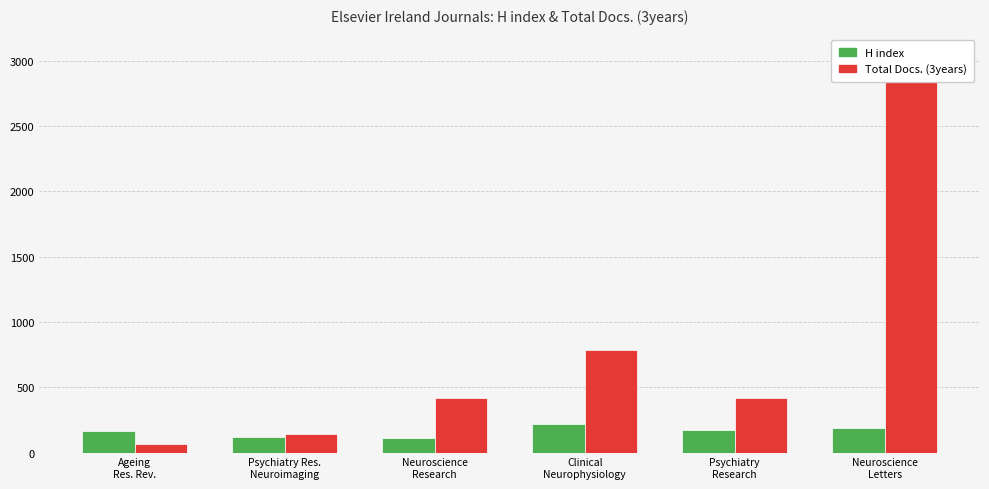

What is the total value across all series at Ageing
Res. Rev.?

227